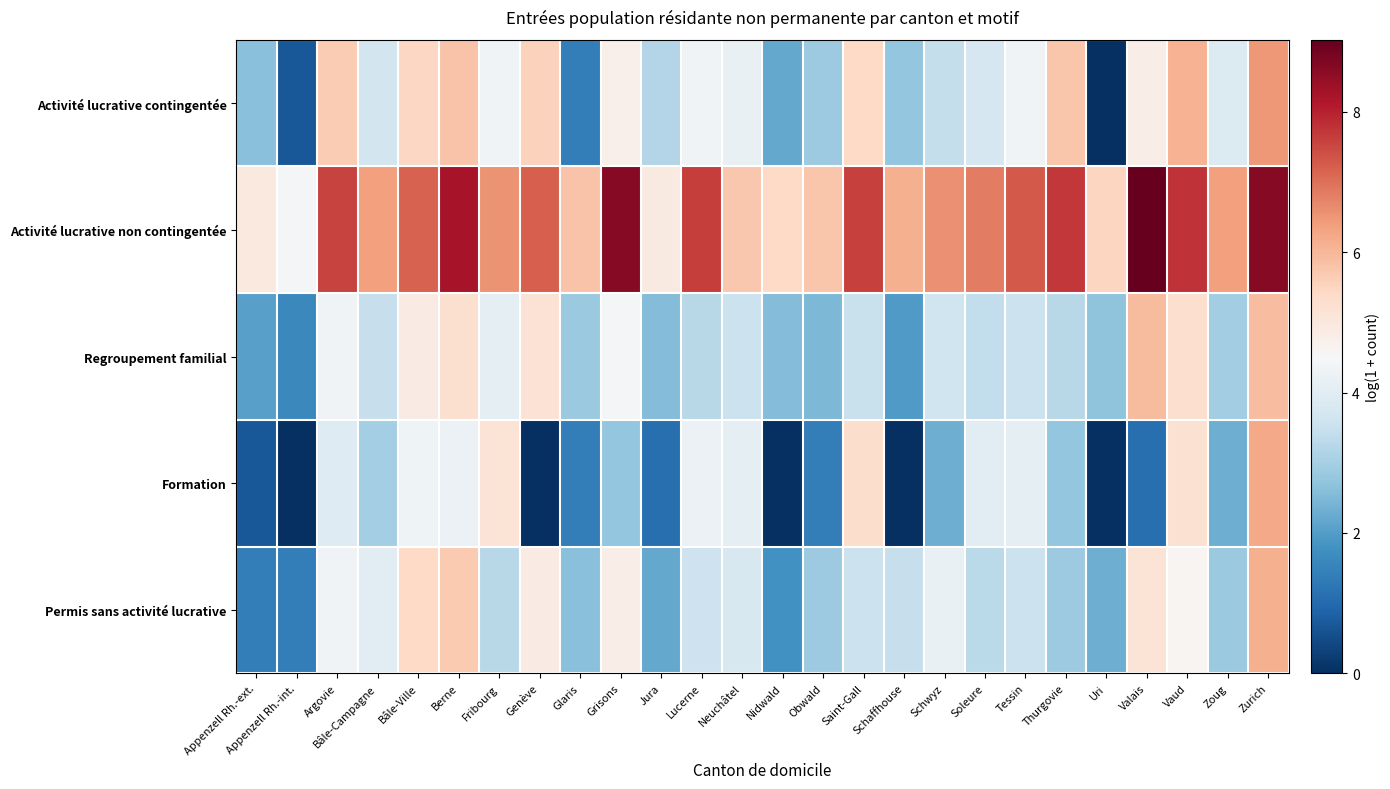

What is the difference between the highest and lowest values at Schwyz?

4.3